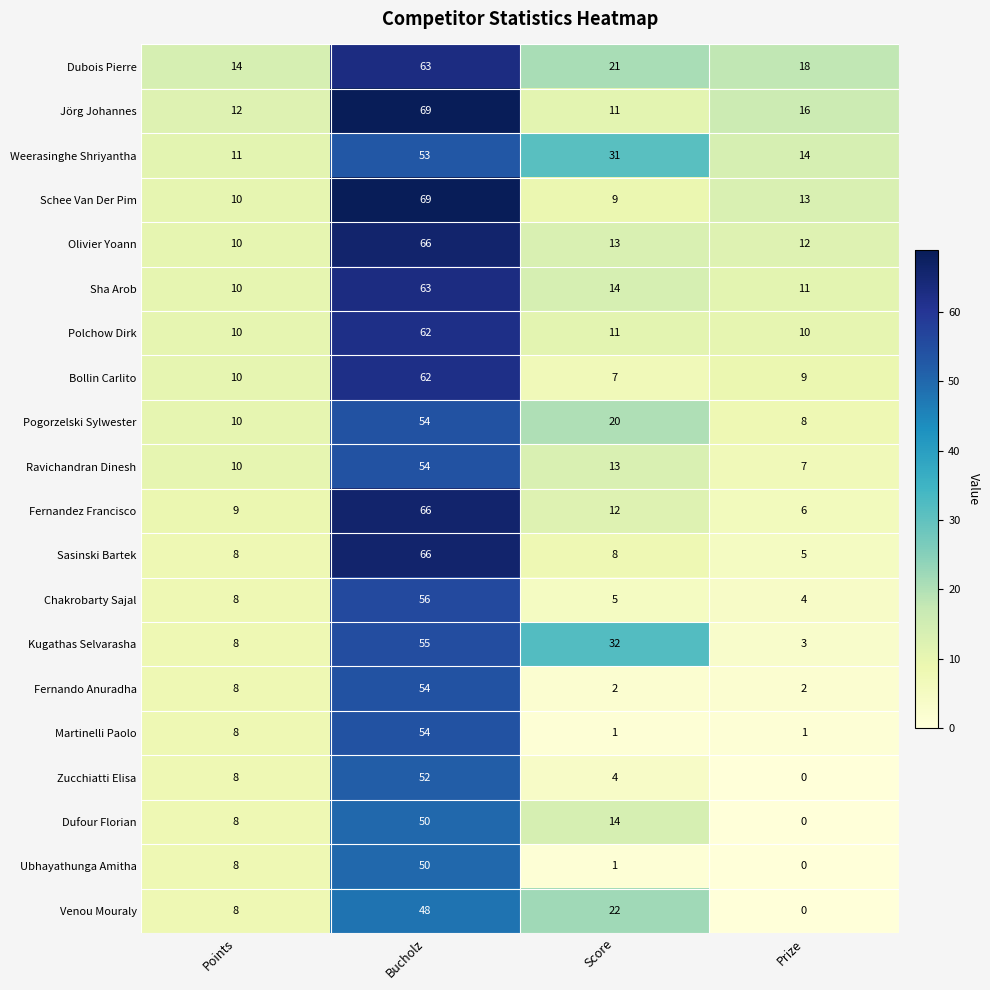

Read the Fernando Anuradha value at Bucholz, to the nearest 10.

50